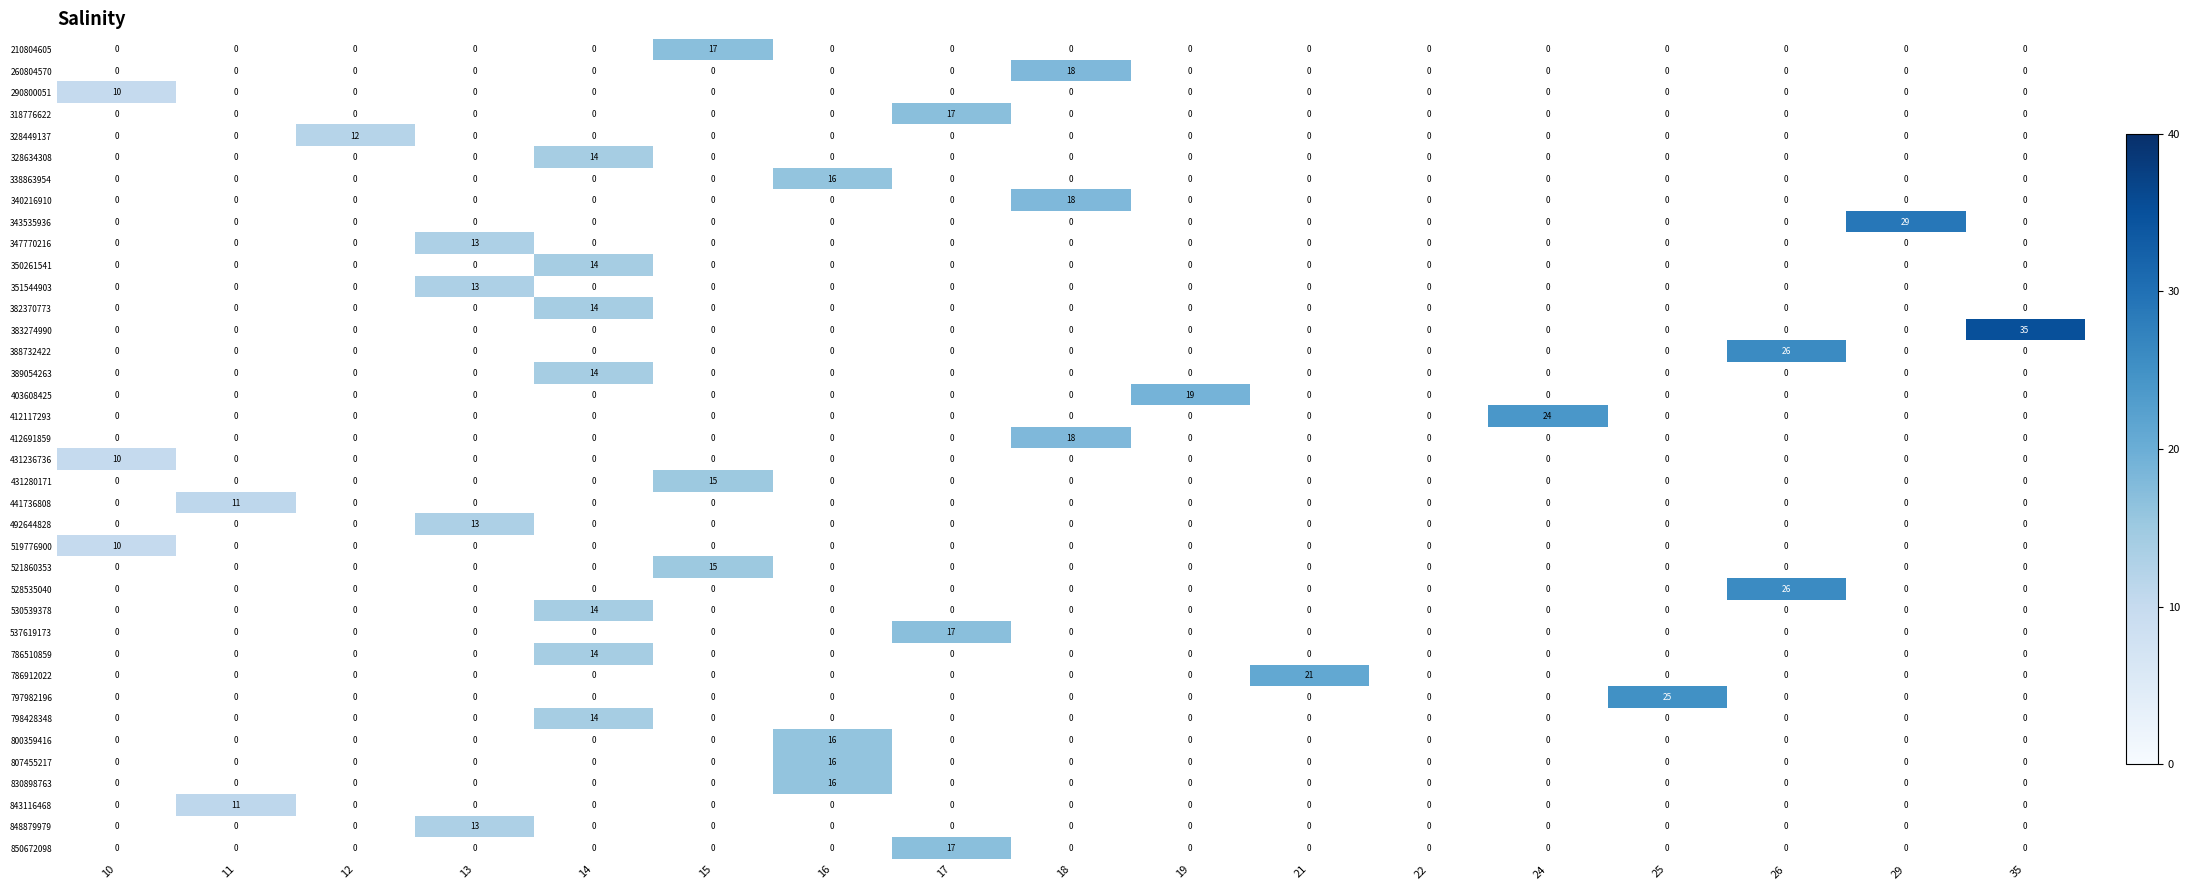

At which category is the sum across all series the highest?

14